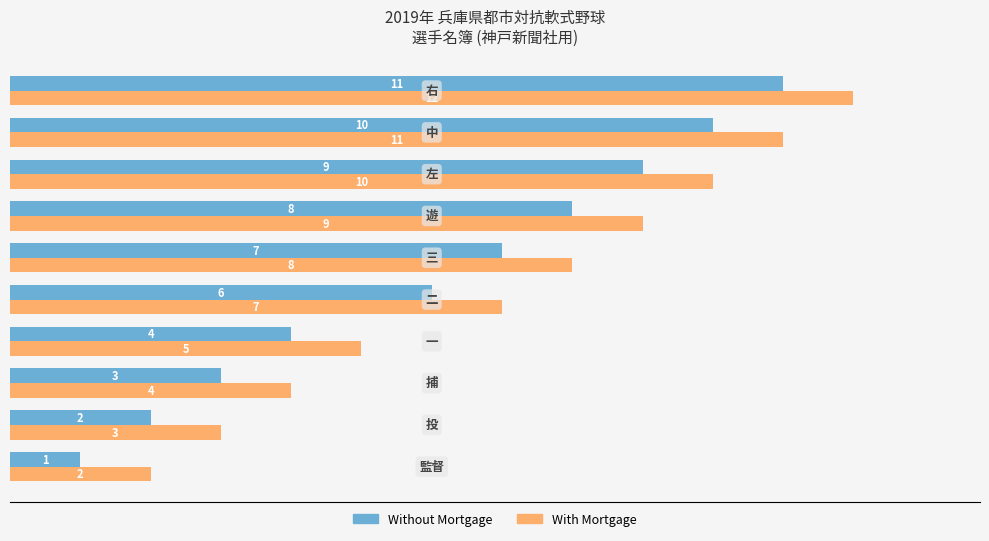

How many With Mortgage values are between 4 and 10?

6